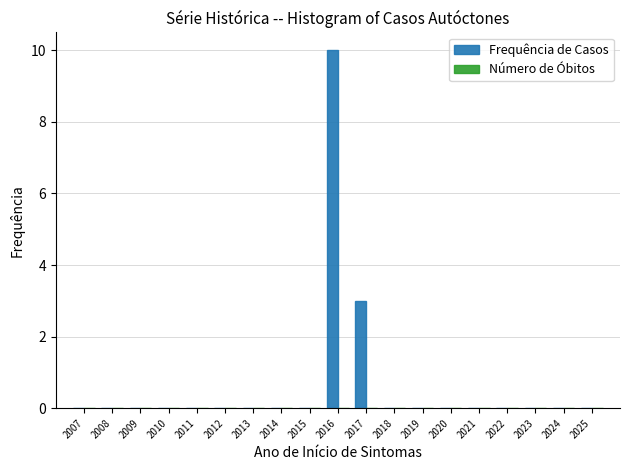

Reading right to left, list all the values displayed in this chart.

2025=0	2024=0	2023=0	2022=0	2021=0	2020=0	2019=0	2018=0	2017=3	2016=10	2015=0	2014=0	2013=0	2012=0	2011=0	2010=0	2009=0	2008=0	2007=0